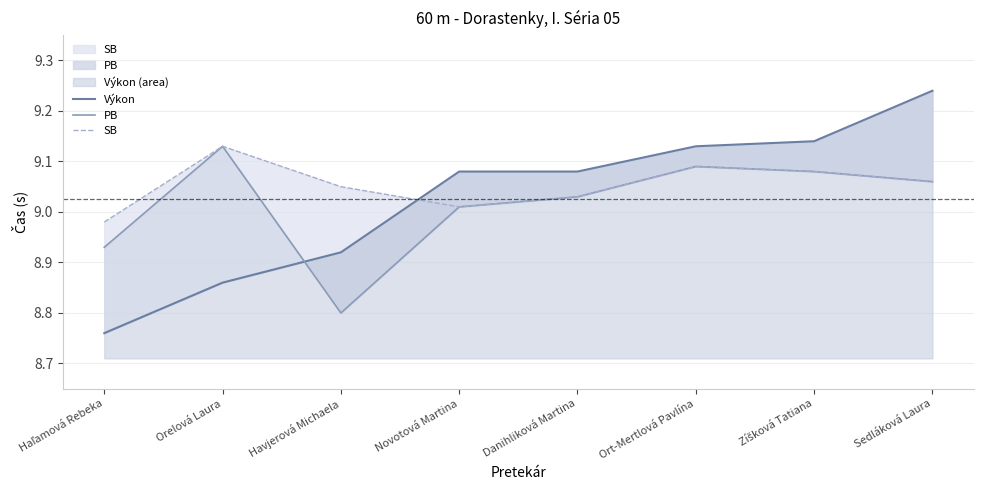

List the series in order of their overall mean, lowest first.

PB, Výkon, SB